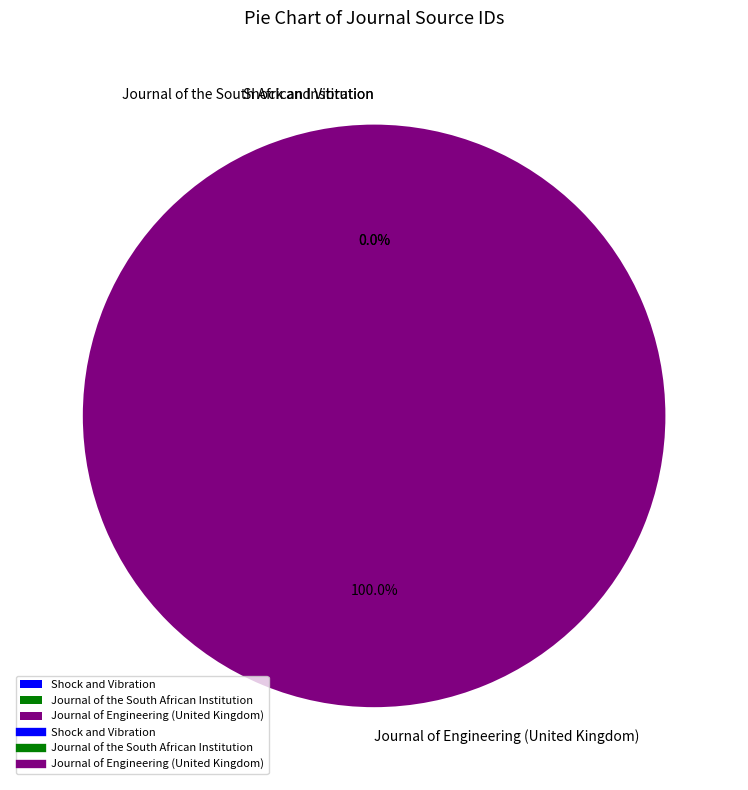

Which category accounts for the majority?

Journal of Engineering (United Kingdom)